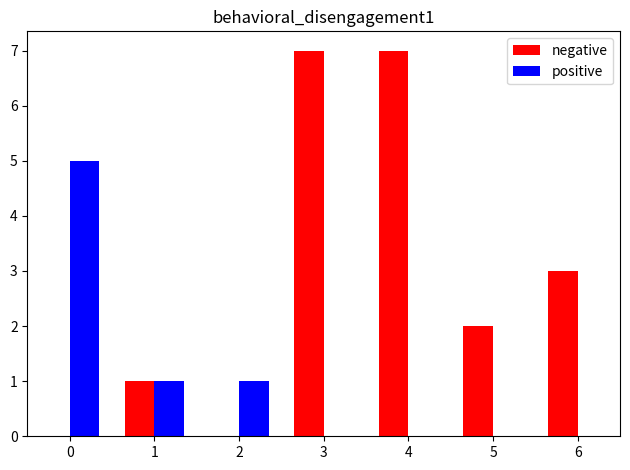

Which series has the widest spread of values?

negative